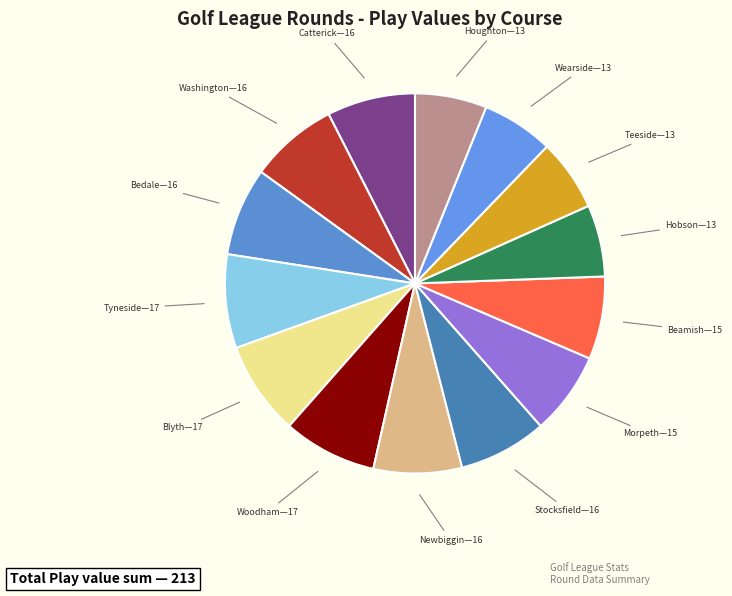

Is there a majority slice in this chart?

No